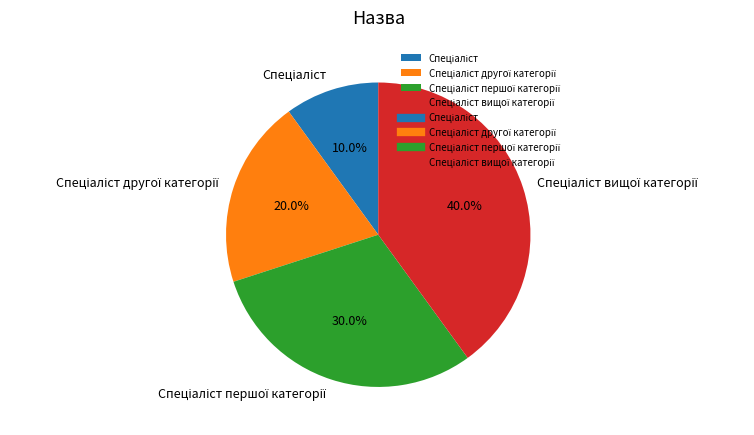

Does any single category account for the majority?

No